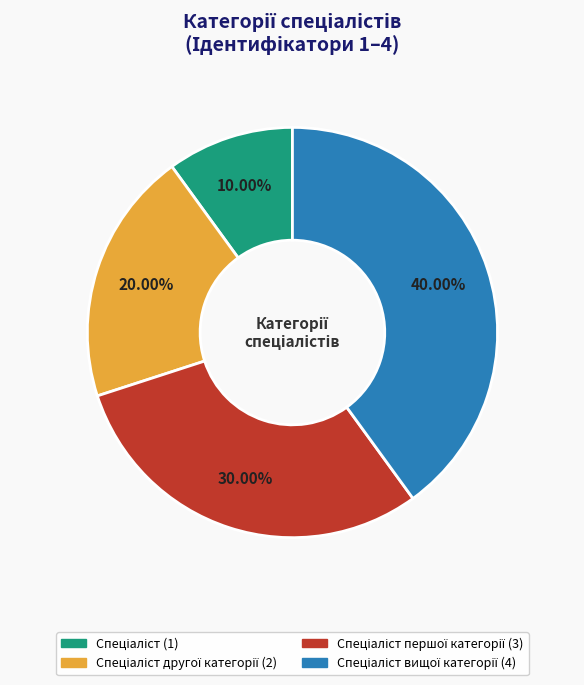

Is there a majority slice in this chart?

No